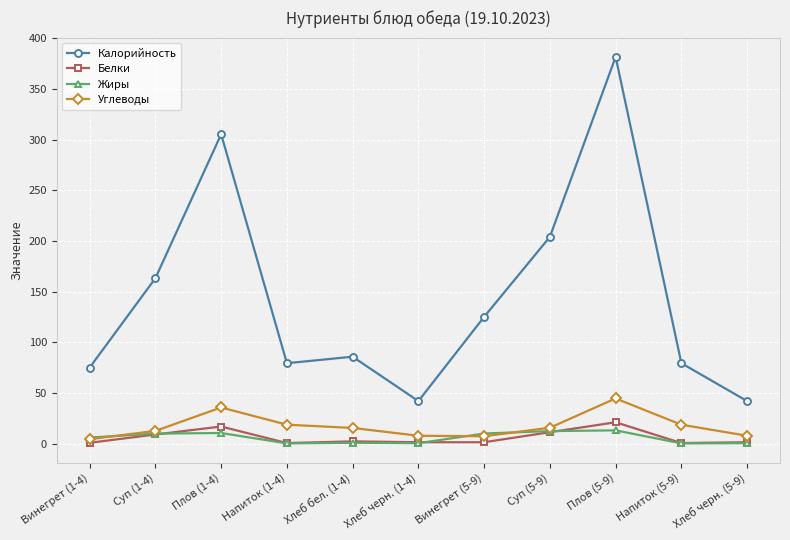

What is the maximum value shown in the chart?

381.6